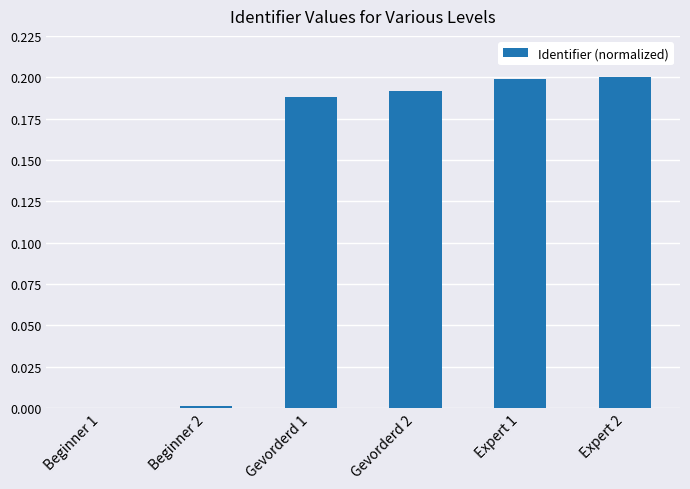

True or false: the data shows 0.2 at Gevorderd 1.

True